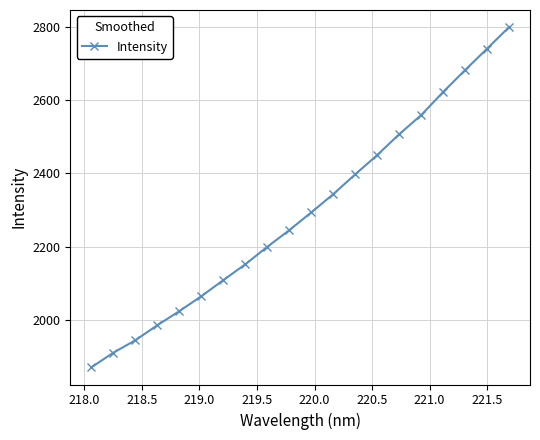

What is the value of the 20th point from the left?

2800.3